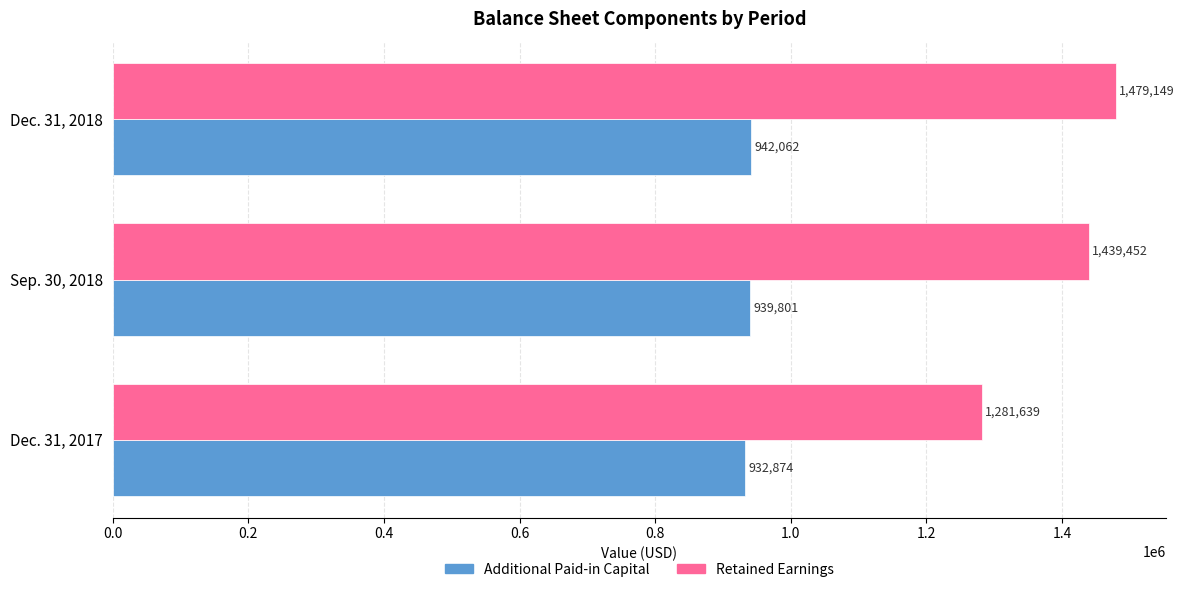

At how many categories does at least one series exceed 1224227?

3